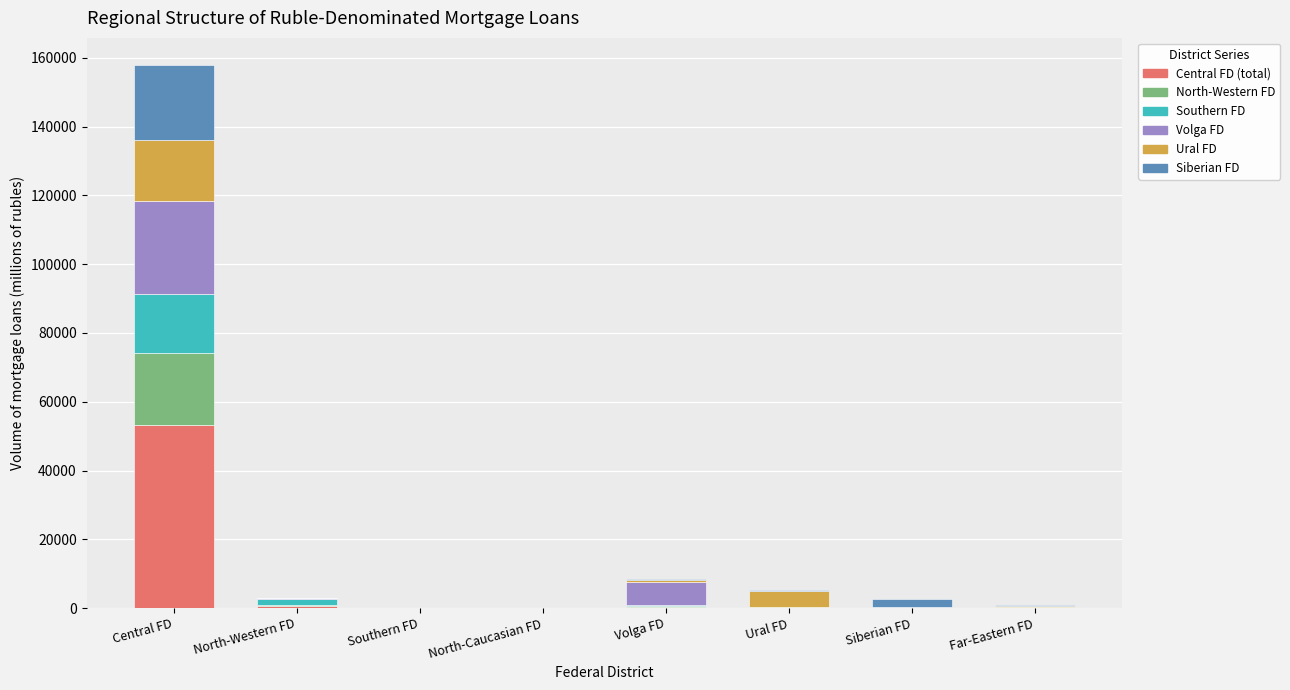

What is the maximum value for Central FD (total)?

53118